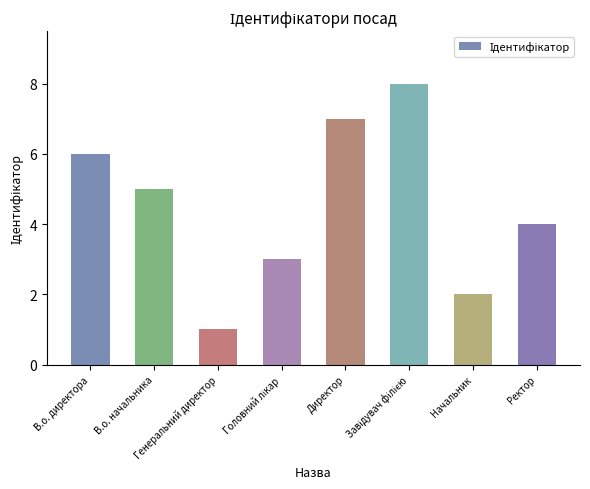

Between В.о. начальника and Директор, which is larger?

Директор